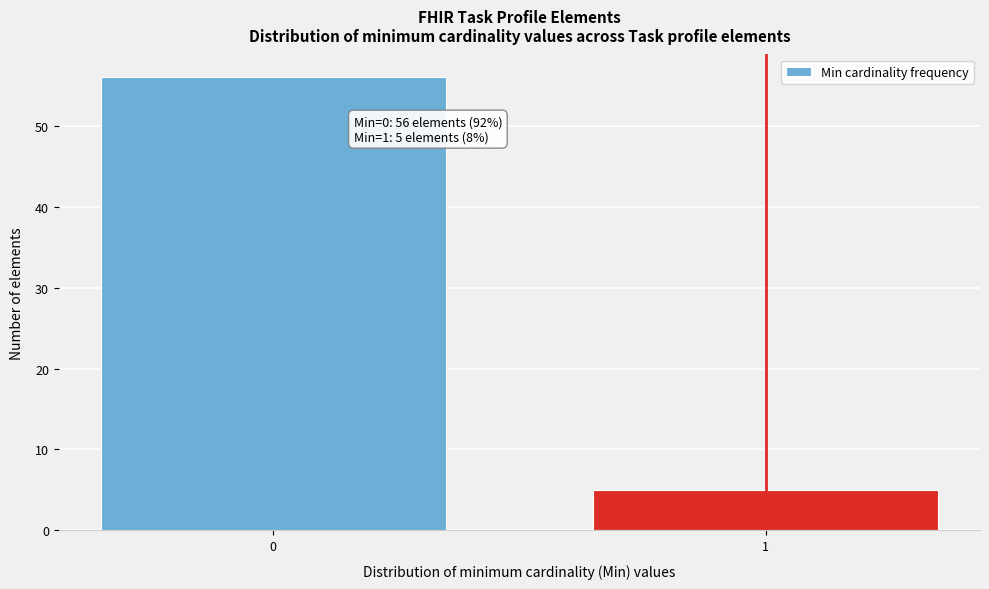

Reading left to right, what are all the values shown in this chart?

56	5